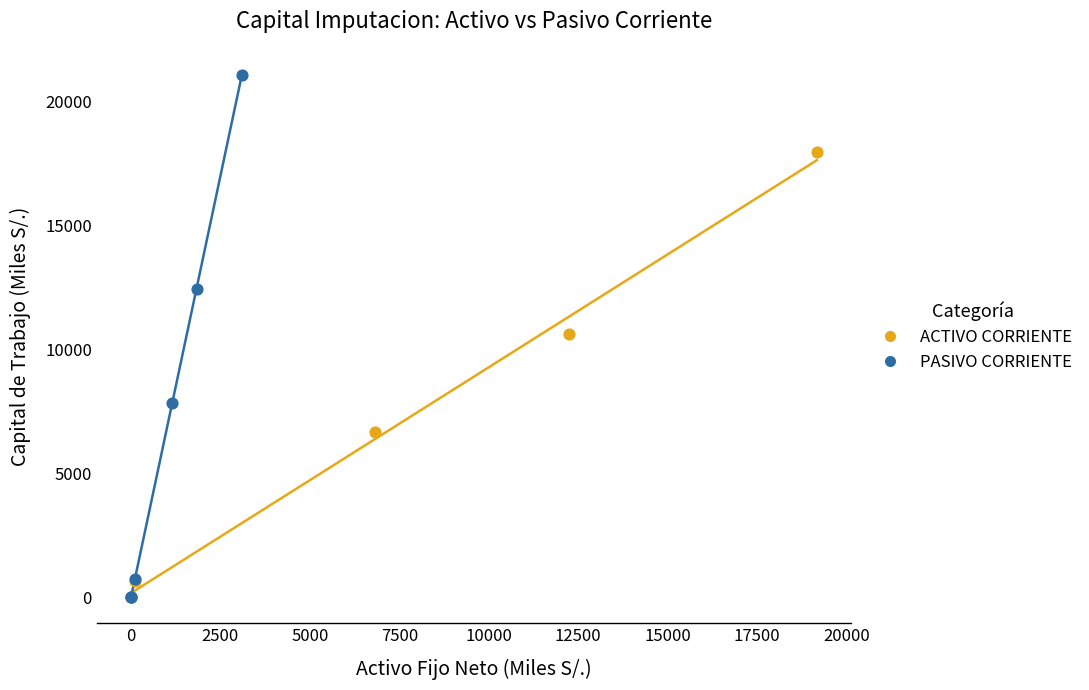

Which series reaches the maximum Y coordinate?

PASIVO CORRIENTE